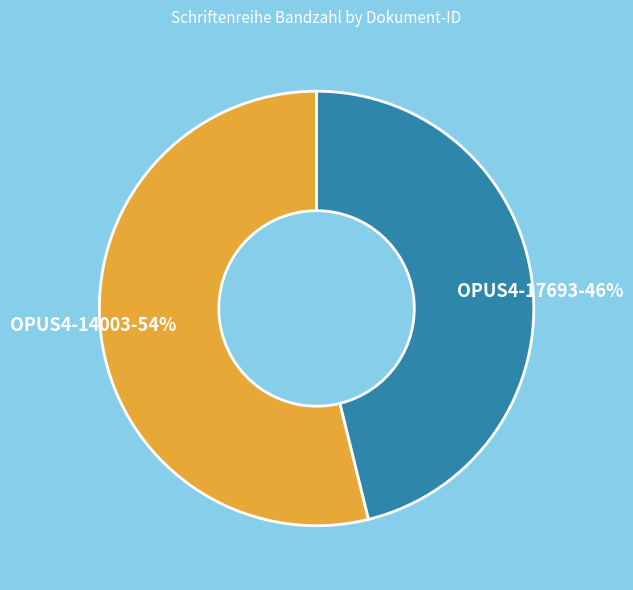

To the nearest percent, what is the difference between the OPUS4-17693 and OPUS4-14003 slice percentages?

8%